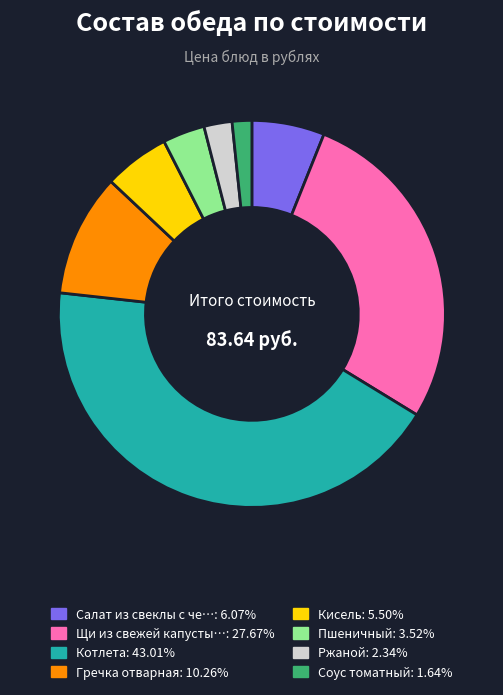

Is there a majority slice in this chart?

No